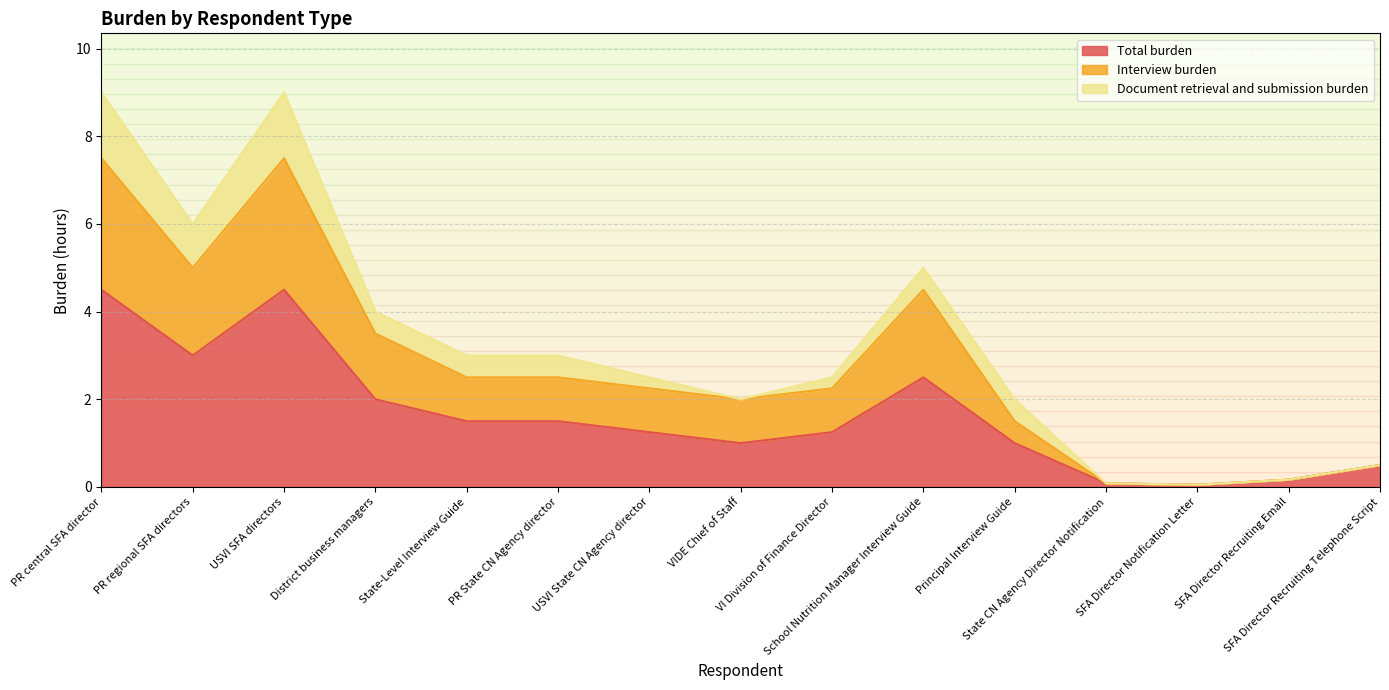

What is the label of the 15th point from the left?

SFA Director Recruiting Telephone Script